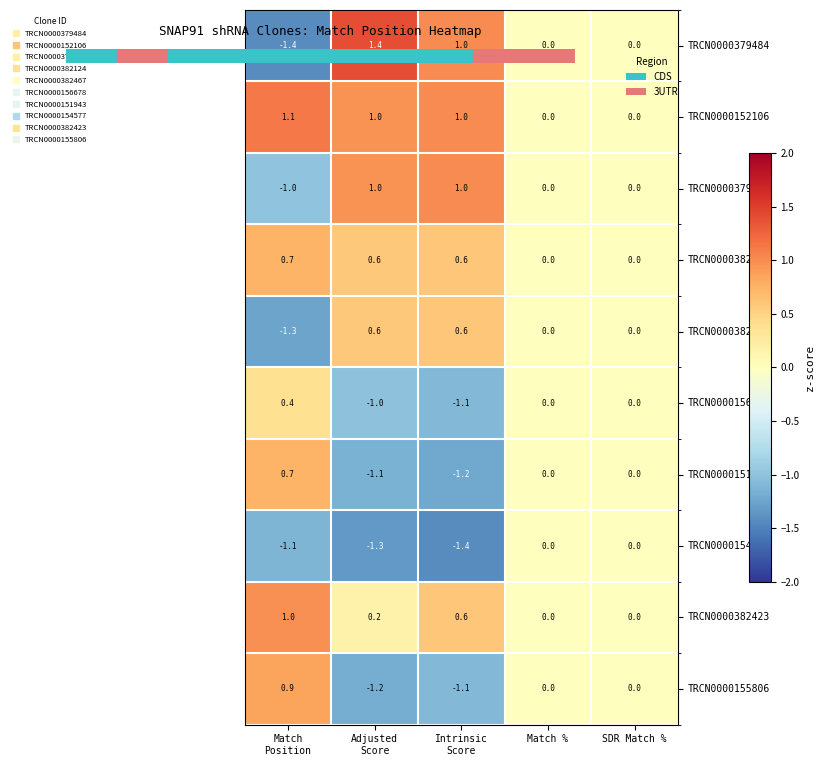

At which category is the sum across all series the highest?

Adjusted
Score